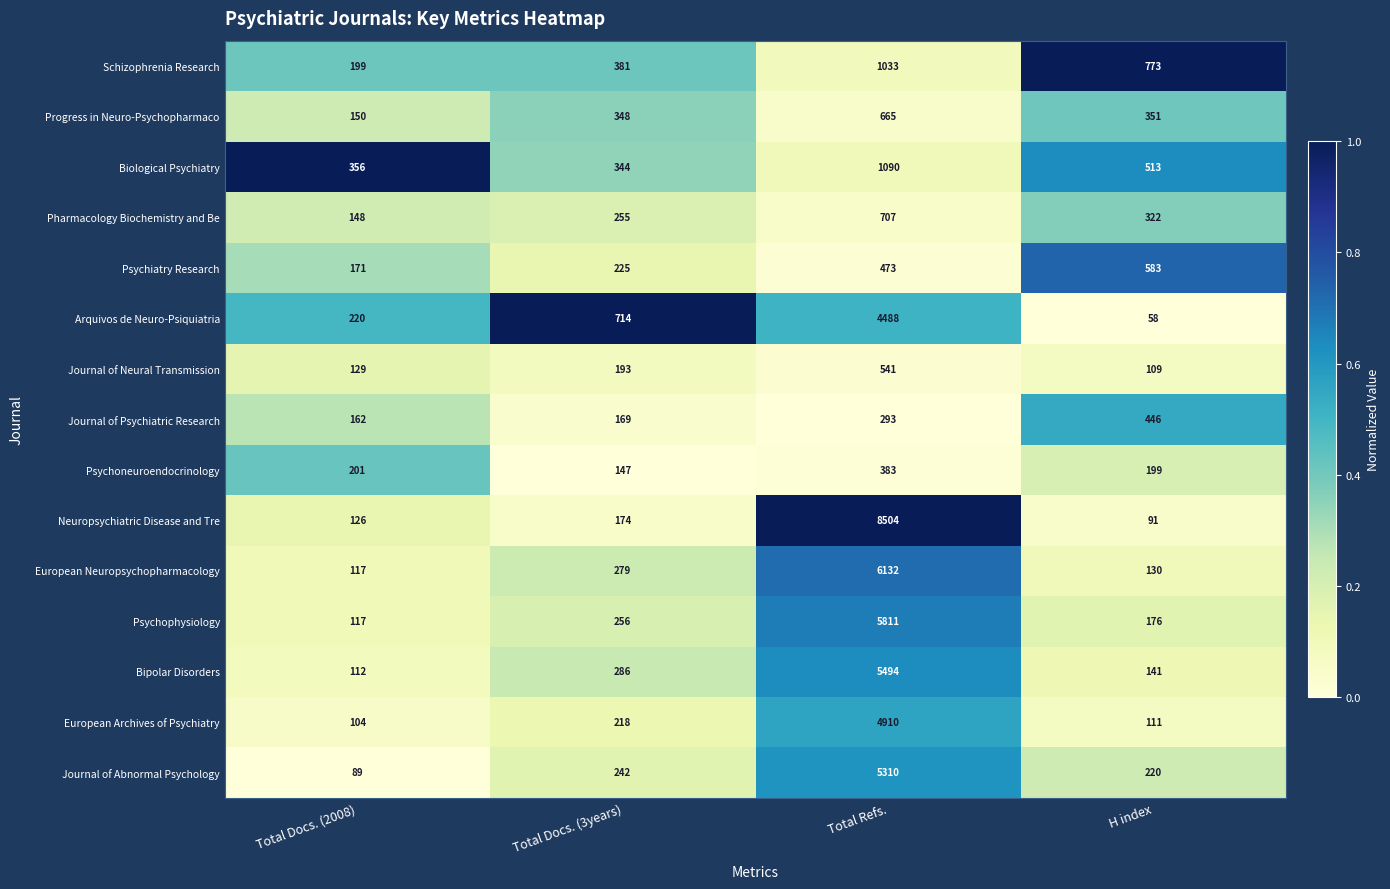

What is the difference between the maximum and minimum values in the Biological Psychiatry series?

746